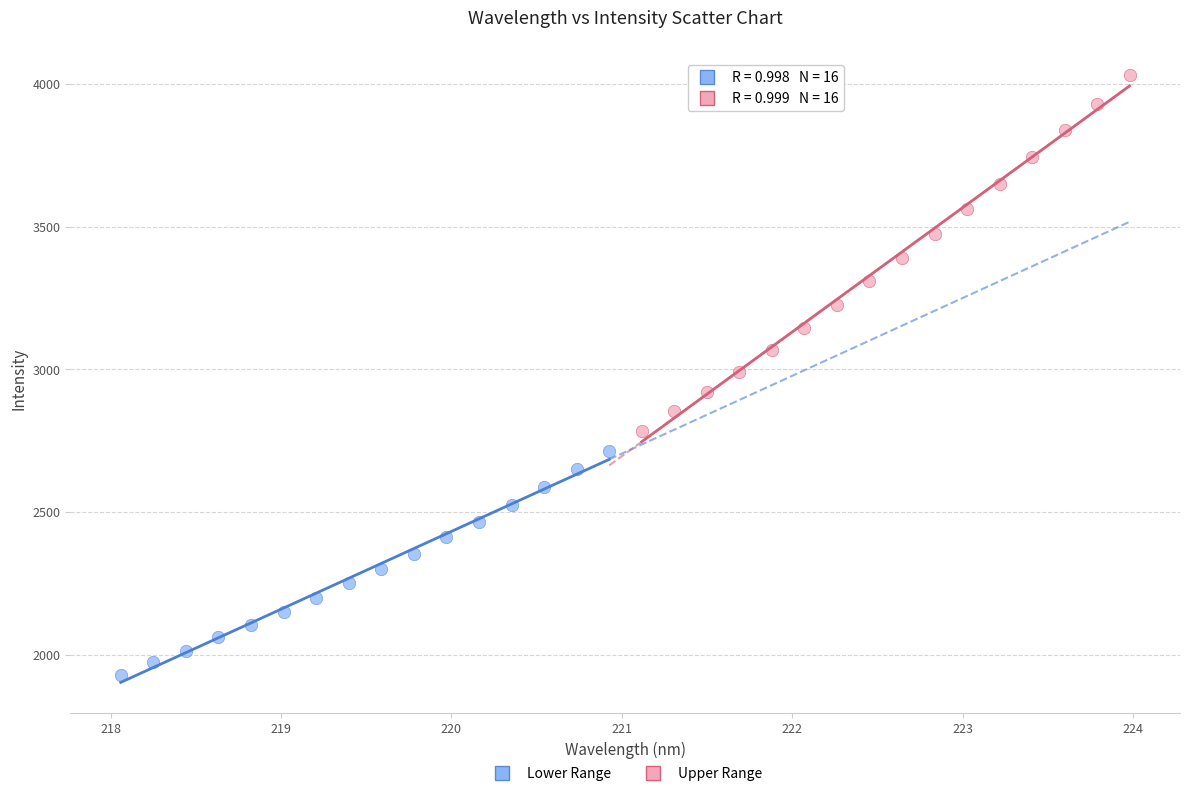

Which series has the largest Y range (max minus min)?

Upper Range